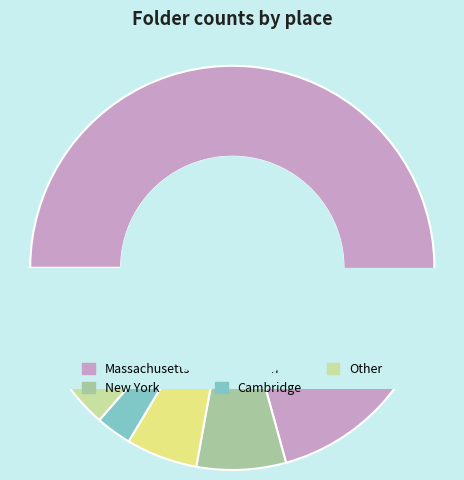

Rank the categories by value from lowest to highest.

Cambridge, Boston, New York, Other, Massachusetts